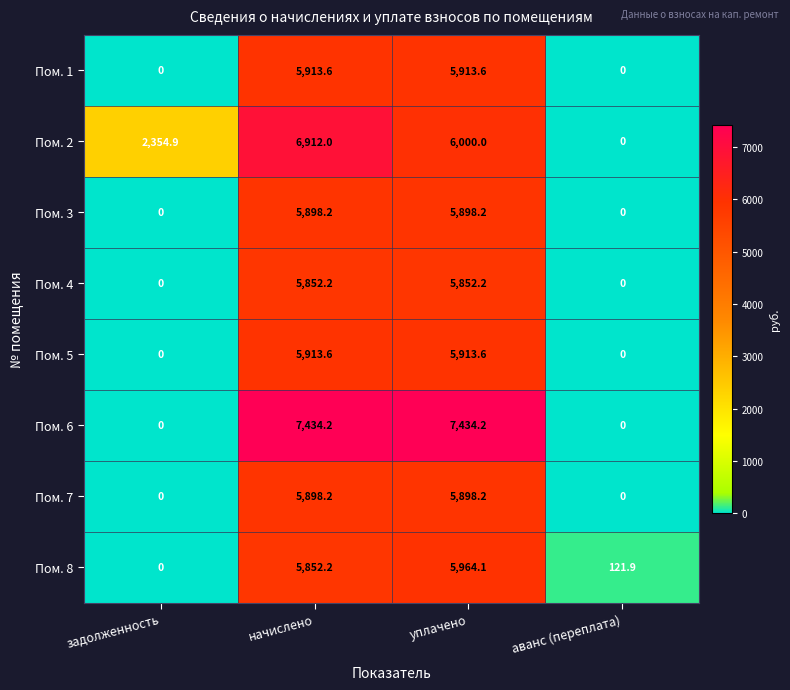

How many data points does each series have?

4